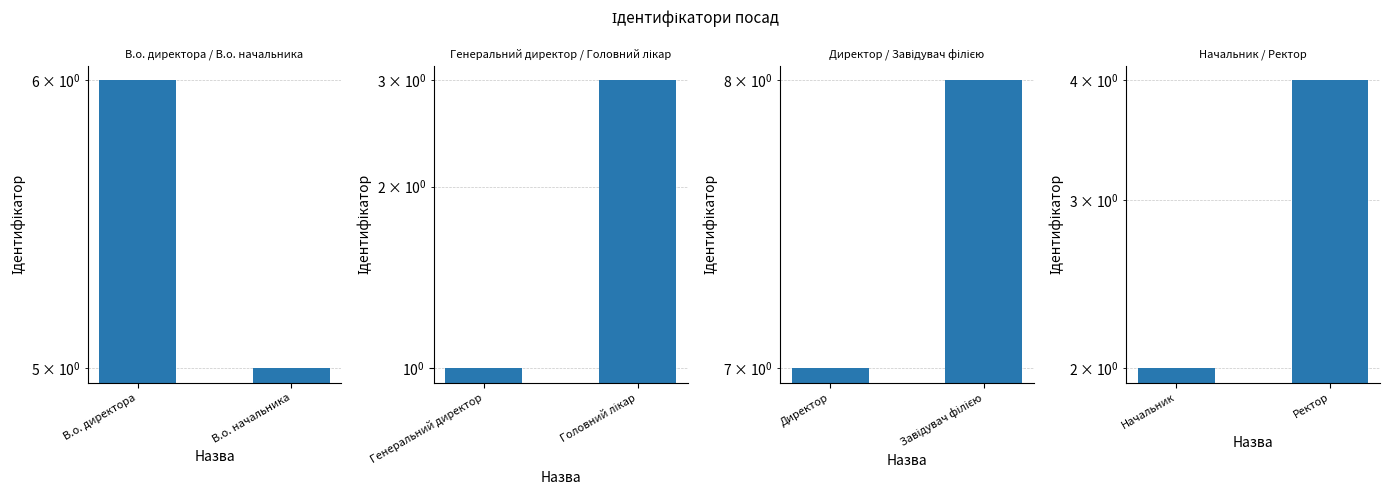

How many values are between 2 and 4?

2